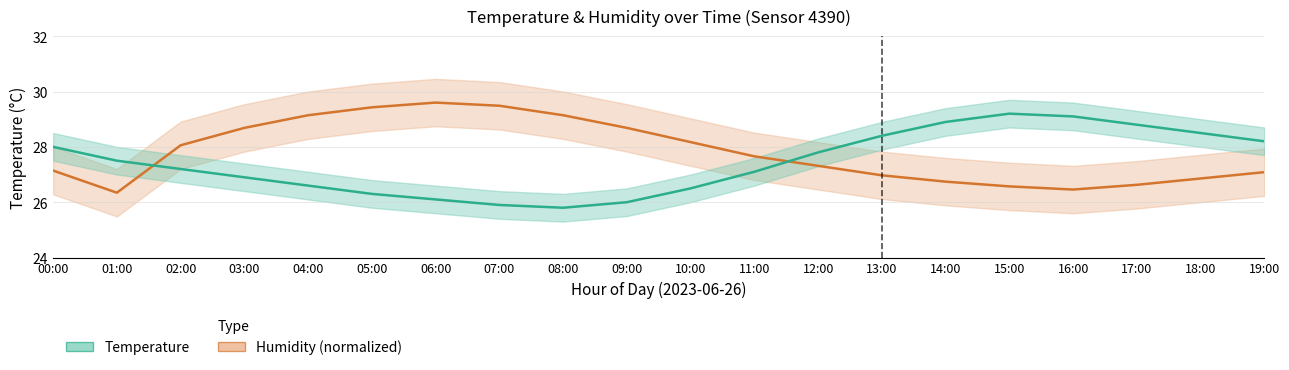

Between 15:00 and 05:00, which is larger?

05:00